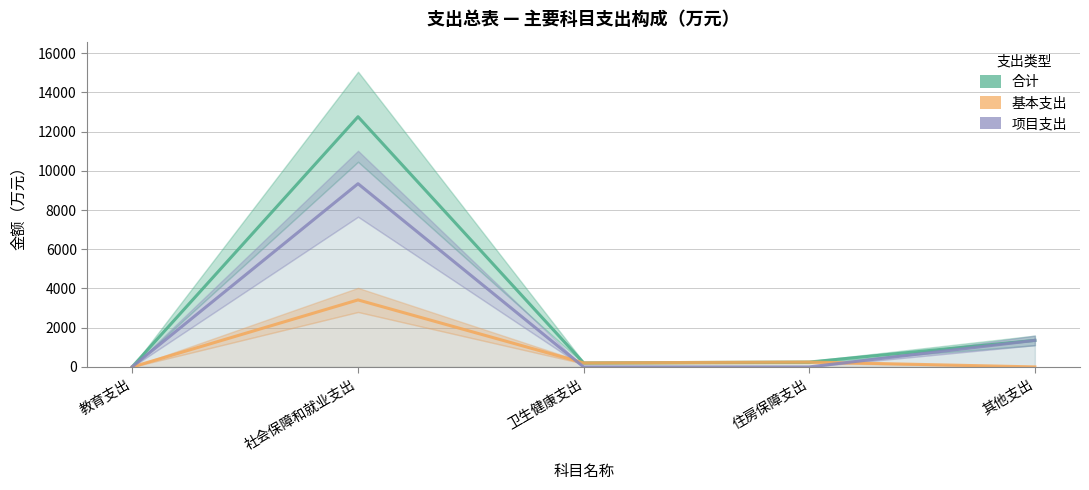

At which label does 合计 first exceed 247?

社会保障和就业支出